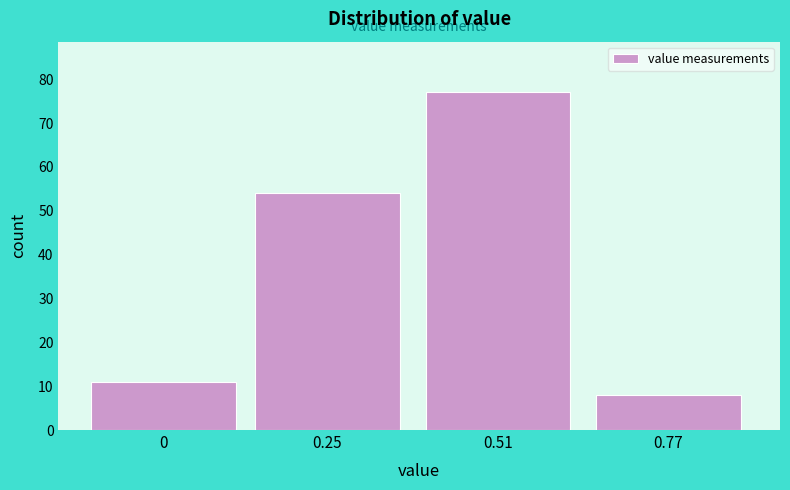

Reading left to right, transcribe all the data shown in this chart.

11	54	77	8